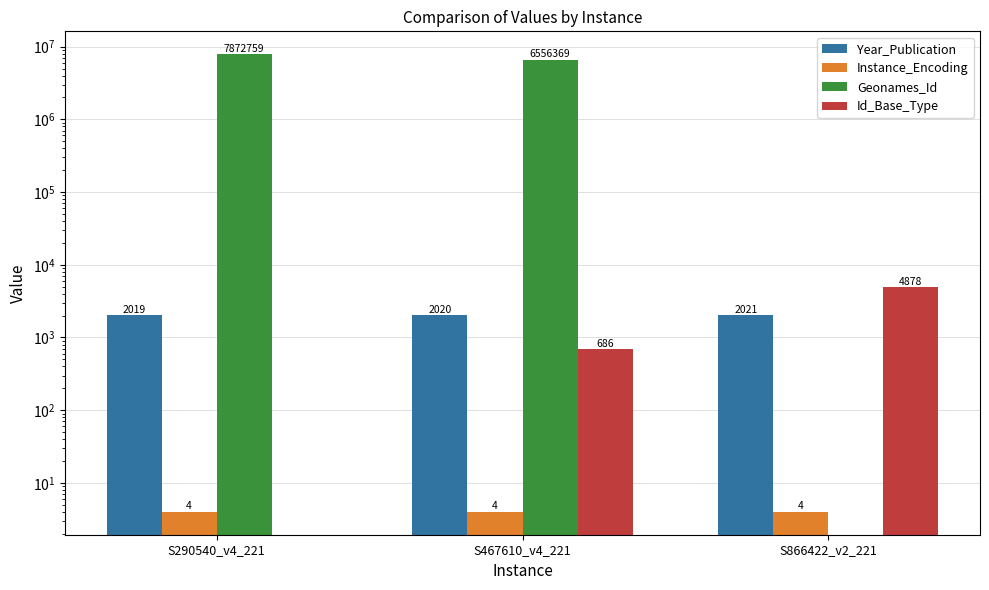

Where does the Id_Base_Type series first go above 686?

S866422_v2_221